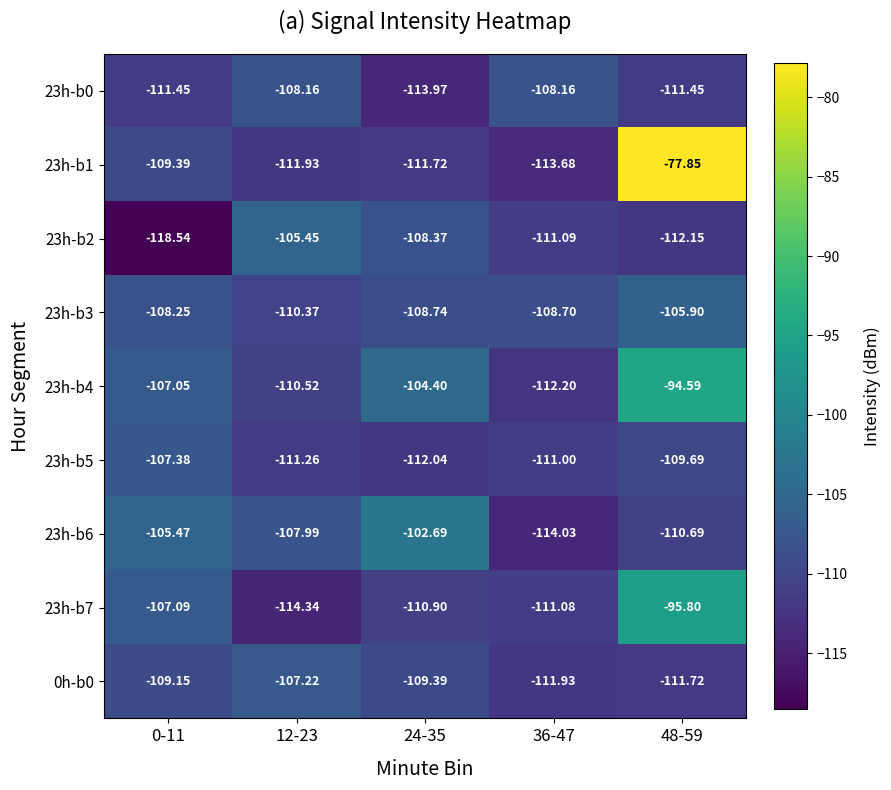

List the series in order of their peak value, lowest first.

23h-b0, 23h-b5, 0h-b0, 23h-b3, 23h-b2, 23h-b6, 23h-b7, 23h-b4, 23h-b1